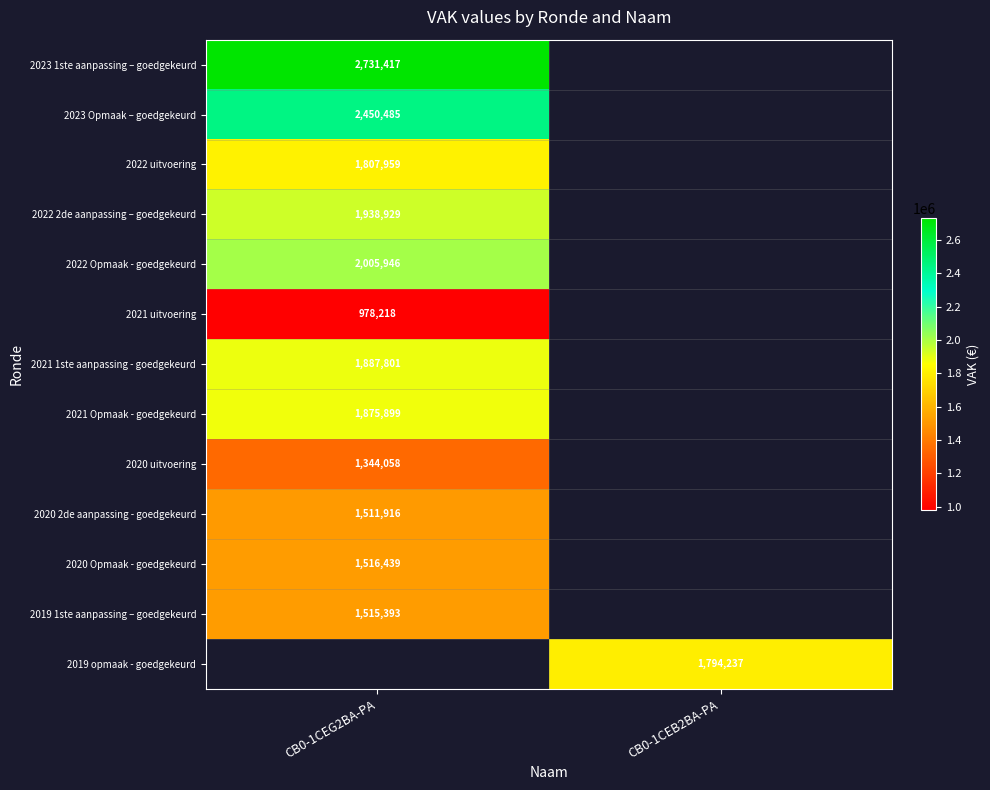

The 2020 2de aanpassing - goedgekeurd series shows 753306 at CB0-1CEG2BA-PA. True or false?

False